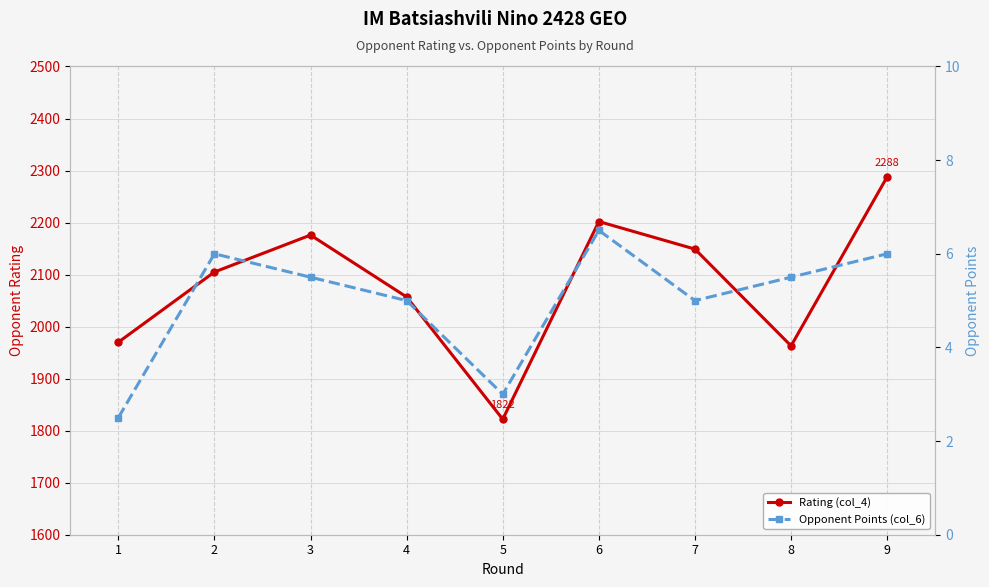

True or false: Opponent Points (col_6) and Rating (col_4) intersect in this chart.

False